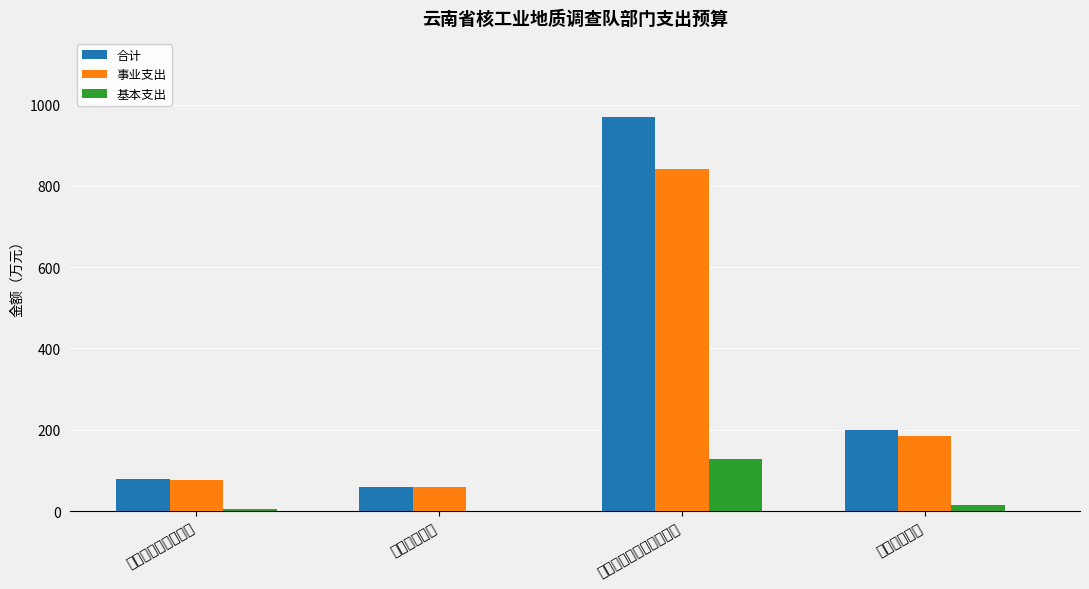

What is the difference between the 合计 values at 社会保障和就业支出 and 卫生健康支出?

19.1